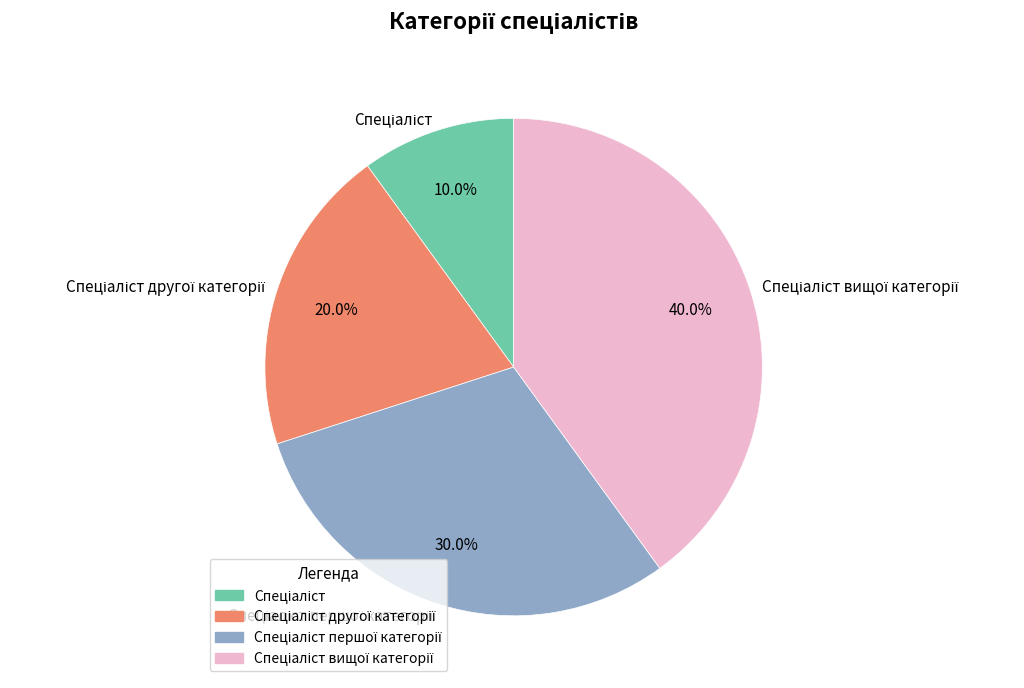

Is there a majority slice in this chart?

No